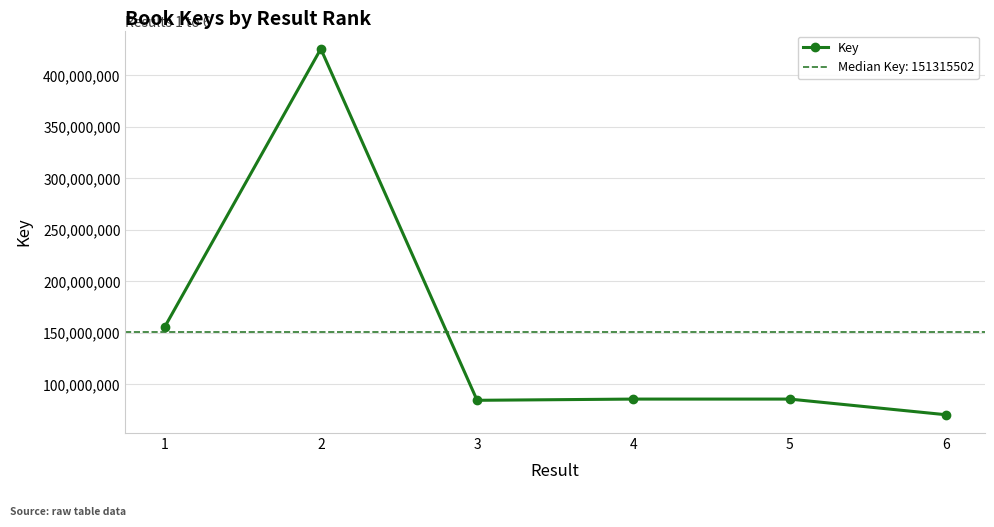

Where is the first local minimum?

3